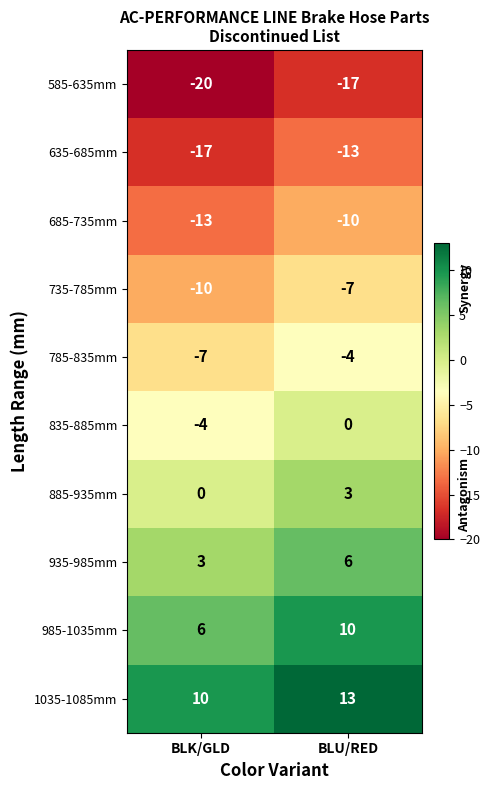

What is the smallest value displayed?

-20